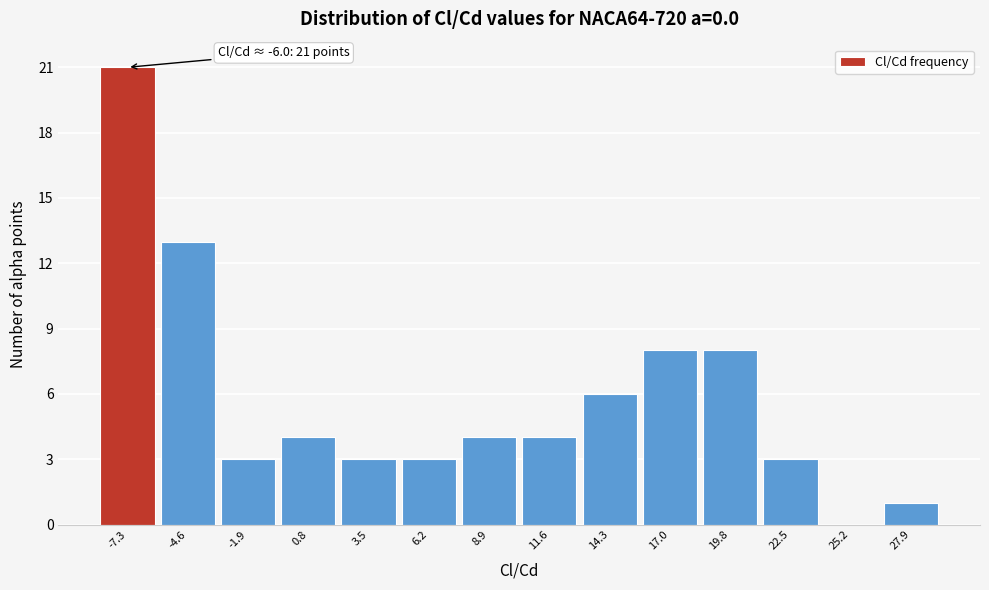

Reading left to right, list all the values displayed in this chart.

-7.3=21	-4.6=13	-1.9=3	0.8=4	3.5=3	6.2=3	8.9=4	11.6=4	14.3=6	17.0=8	19.8=8	22.5=3	25.2=0	27.9=1